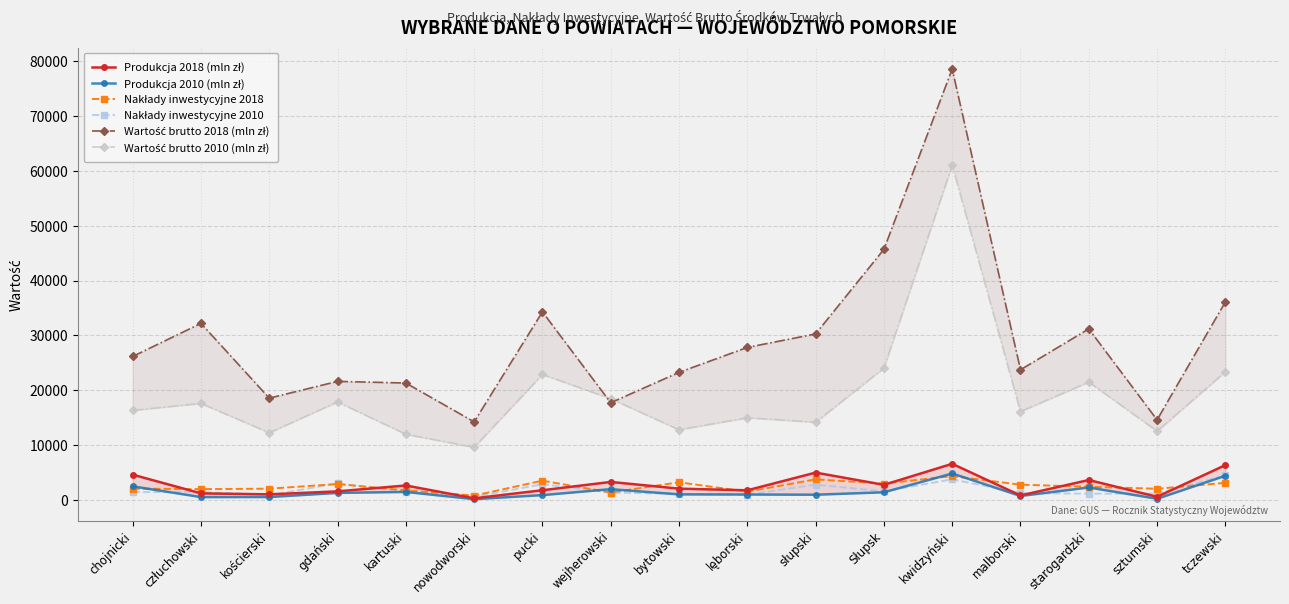

True or false: Wartość brutto 2010 (mln zł) and Nakłady inwestycyjne 2018 cross at least once.

False